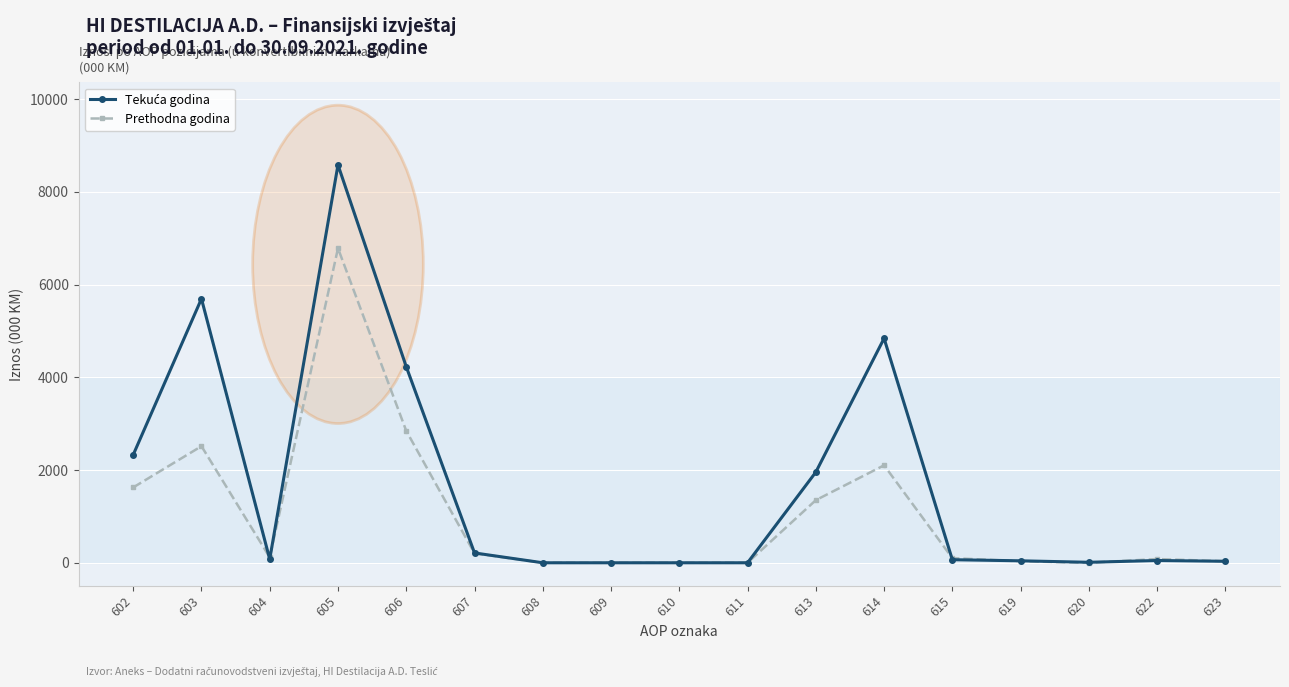

At which category is the sum across all series the highest?

605